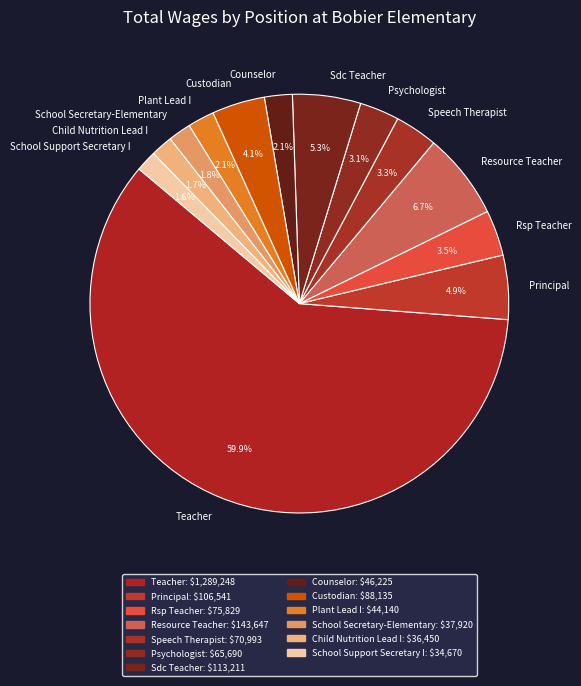

How many segments does this pie chart have?

13